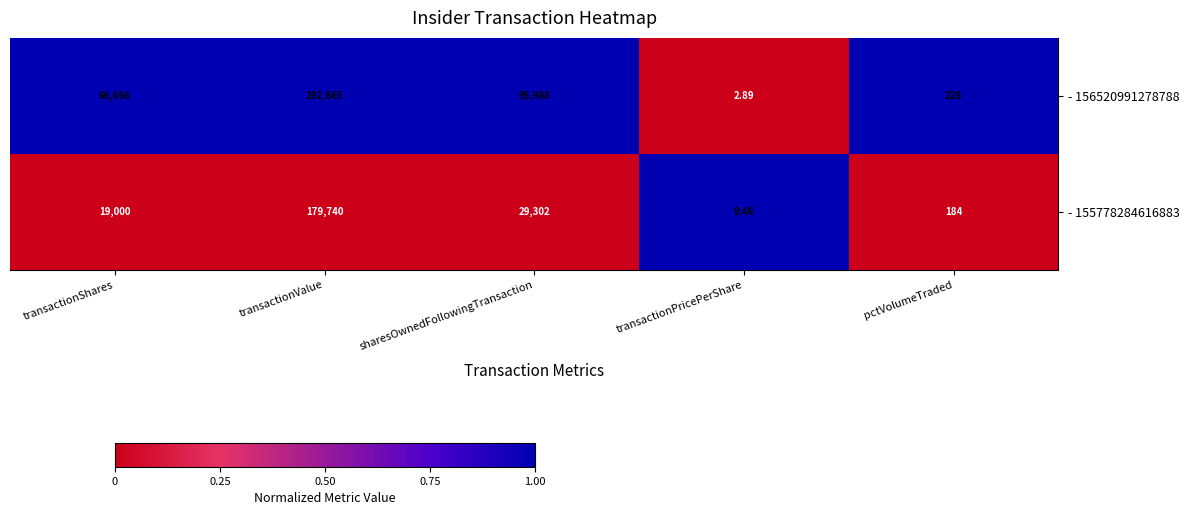

How many data points does each series have?

5